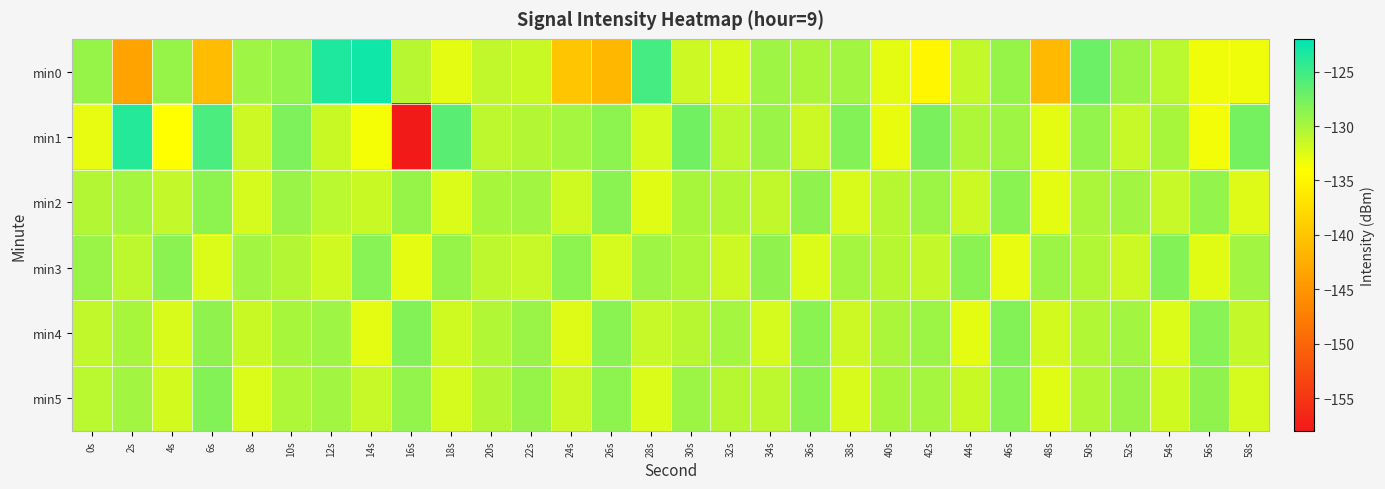

Rank the series by their maximum value, from lowest to highest.

min2, min3, min5, min4, min1, min0